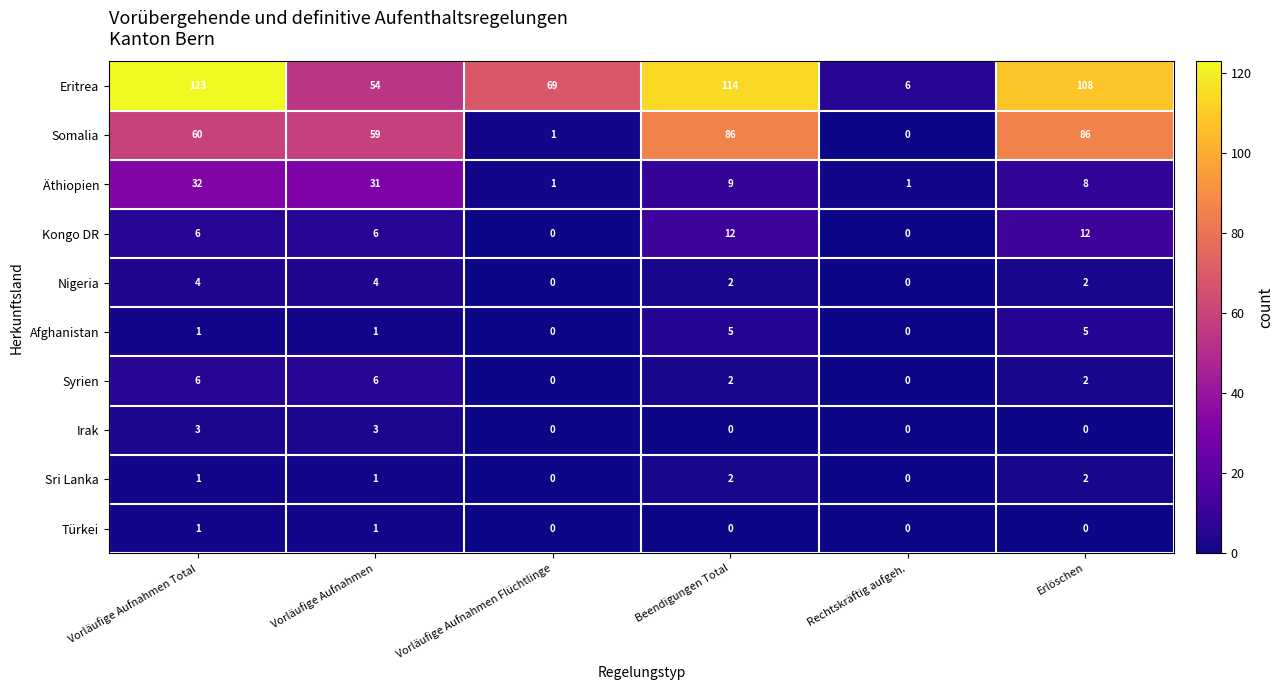

How many distinct data groups are displayed?

10